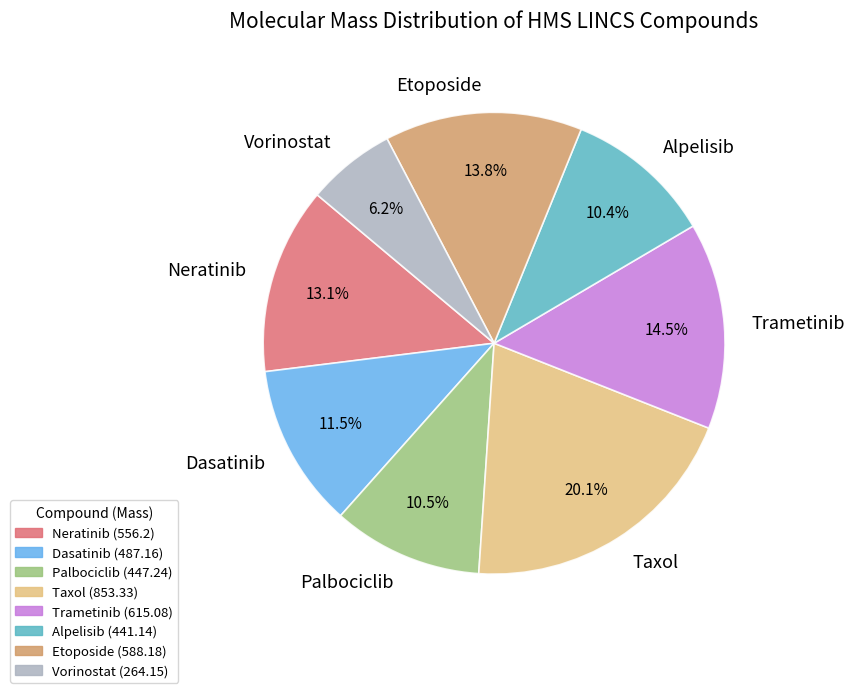

Approximately how many times larger is the value at Taxol compared to Neratinib?

1.5